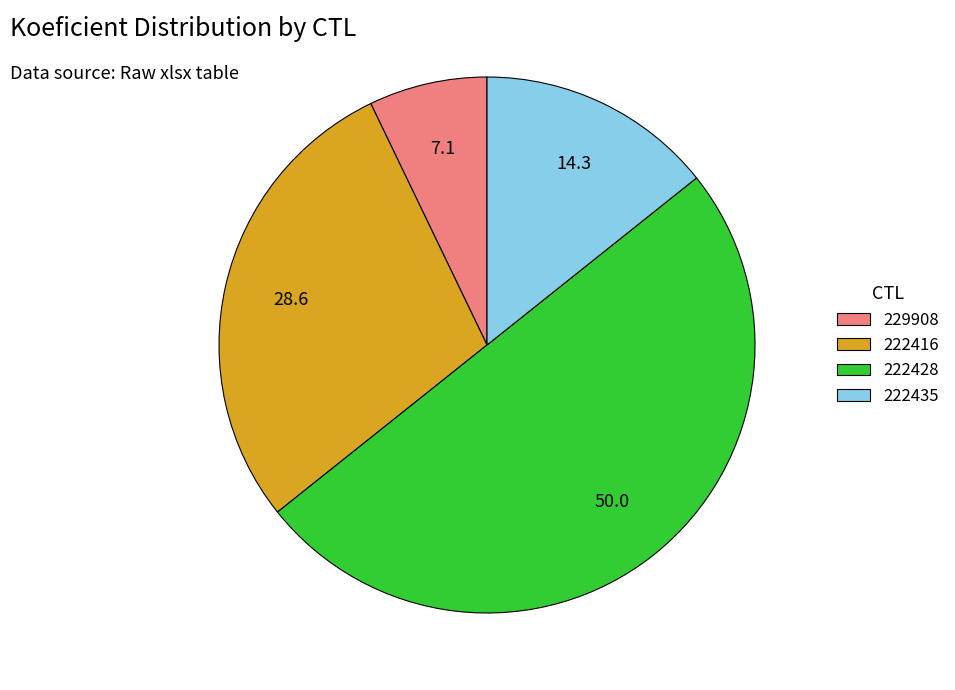

Which category has the smallest portion of the pie?

229908